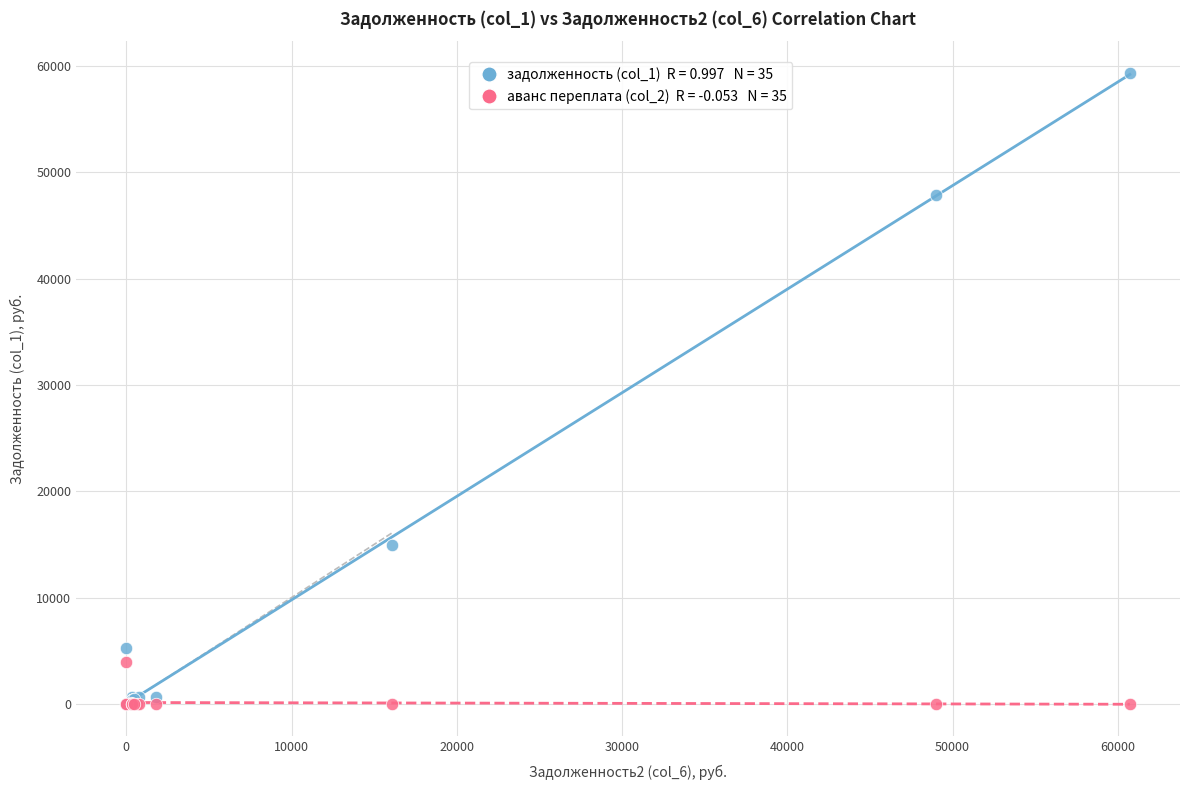

Across all series, what Y value is closest to 29683?

14967.0